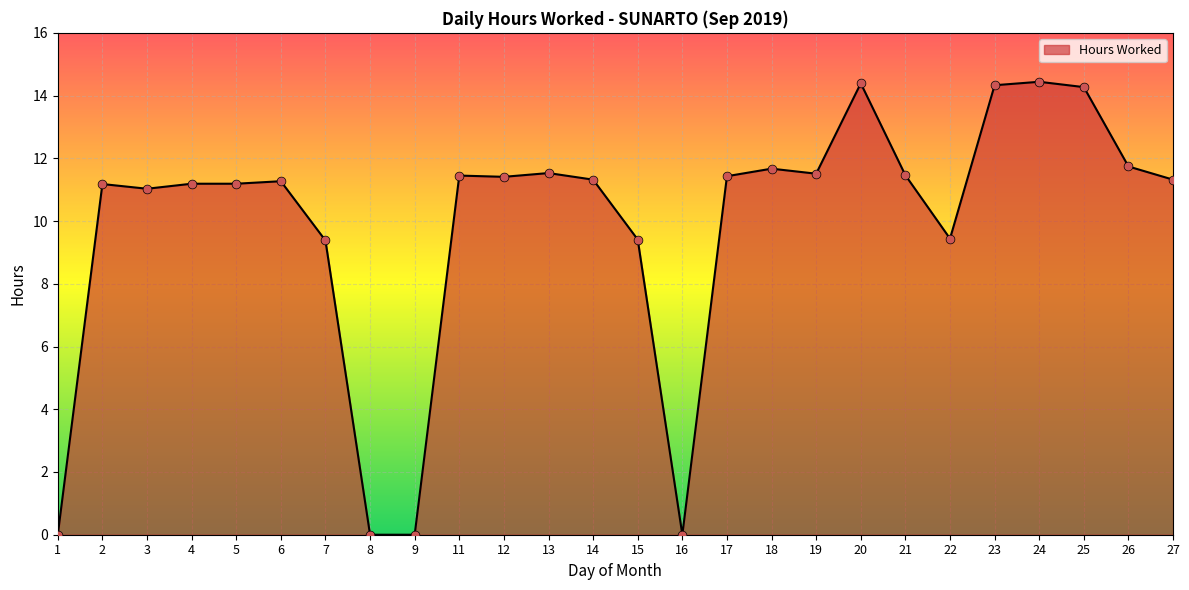

What is the change in value from 18 to 26?

+0.1